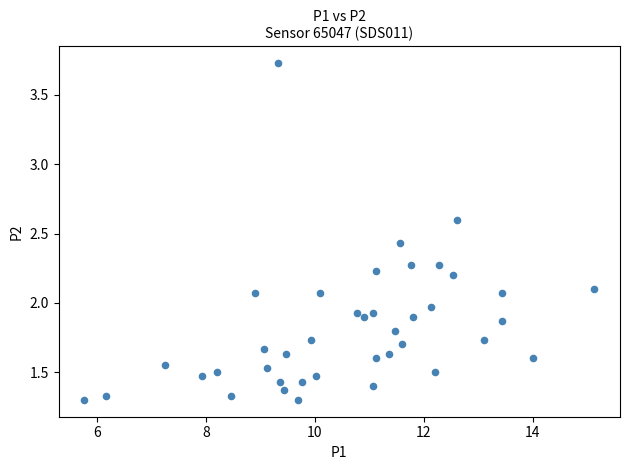

What is the range of X values (max minus min)?

9.4